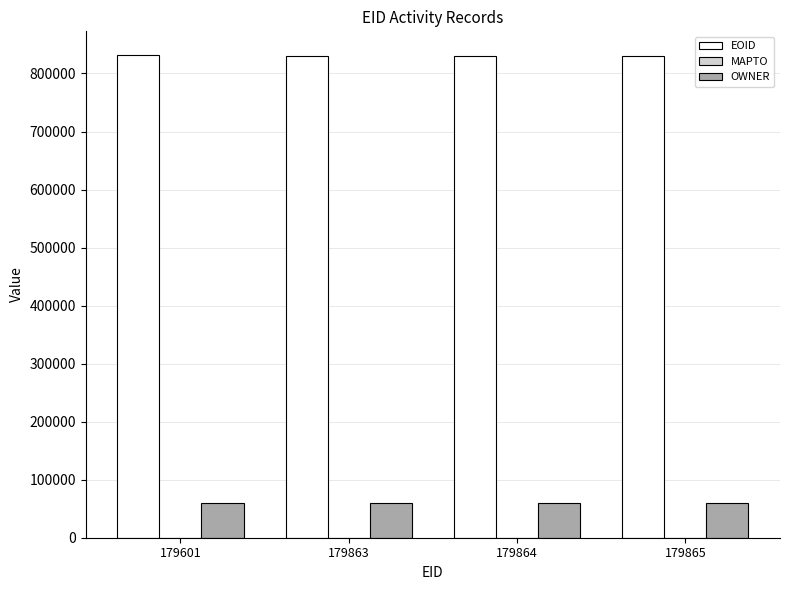

Which series has the widest spread of values?

EOID